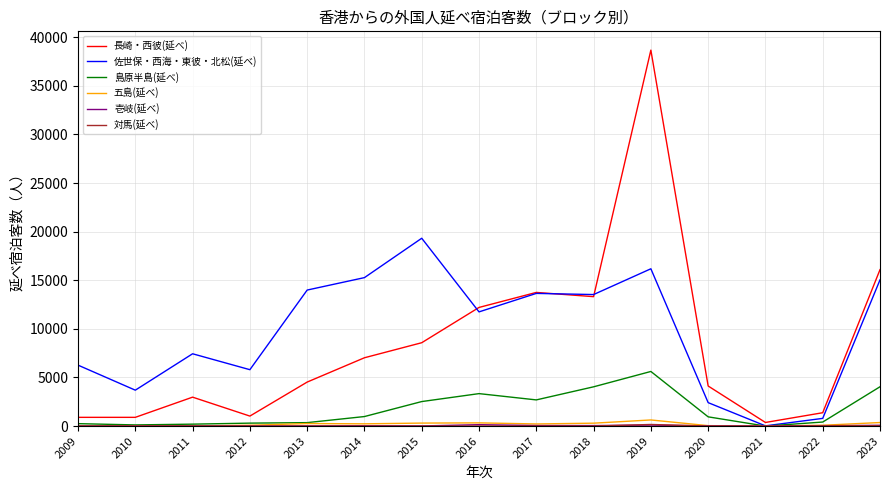

After their last crossing, which series has the higher values: 五島(延べ) or 島原半島(延べ)?

島原半島(延べ)